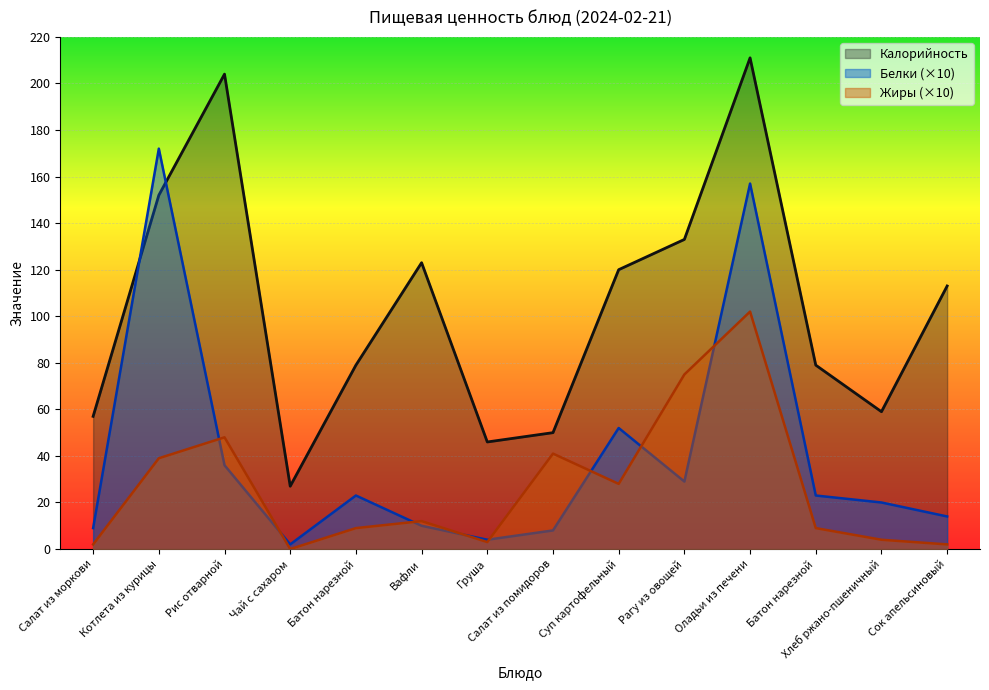

True or false: Белки and Калорийность intersect in this chart.

True